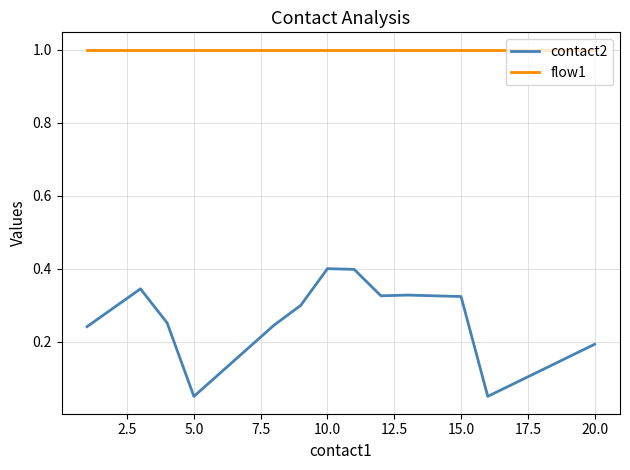

What is the maximum value shown in the chart?

1.0